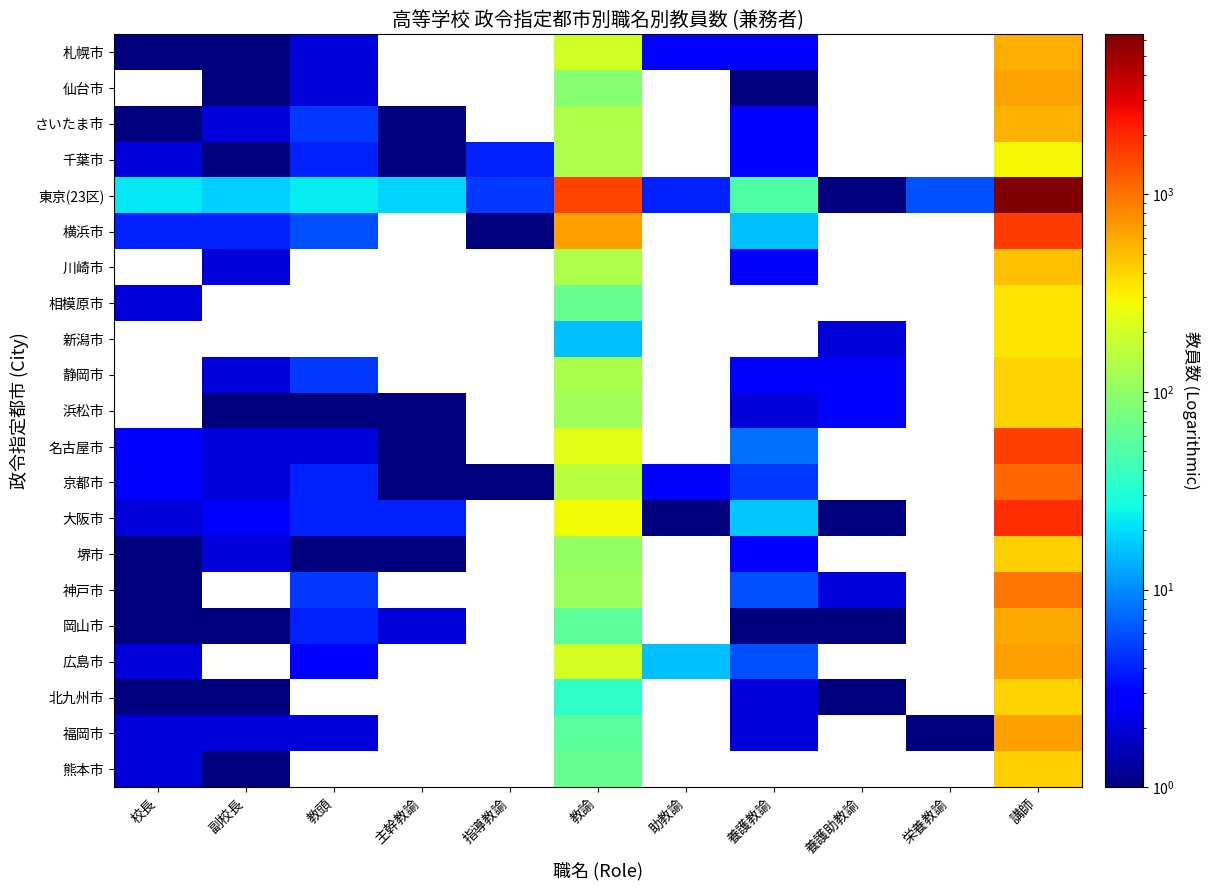

Count the number of data series in this chart.

21